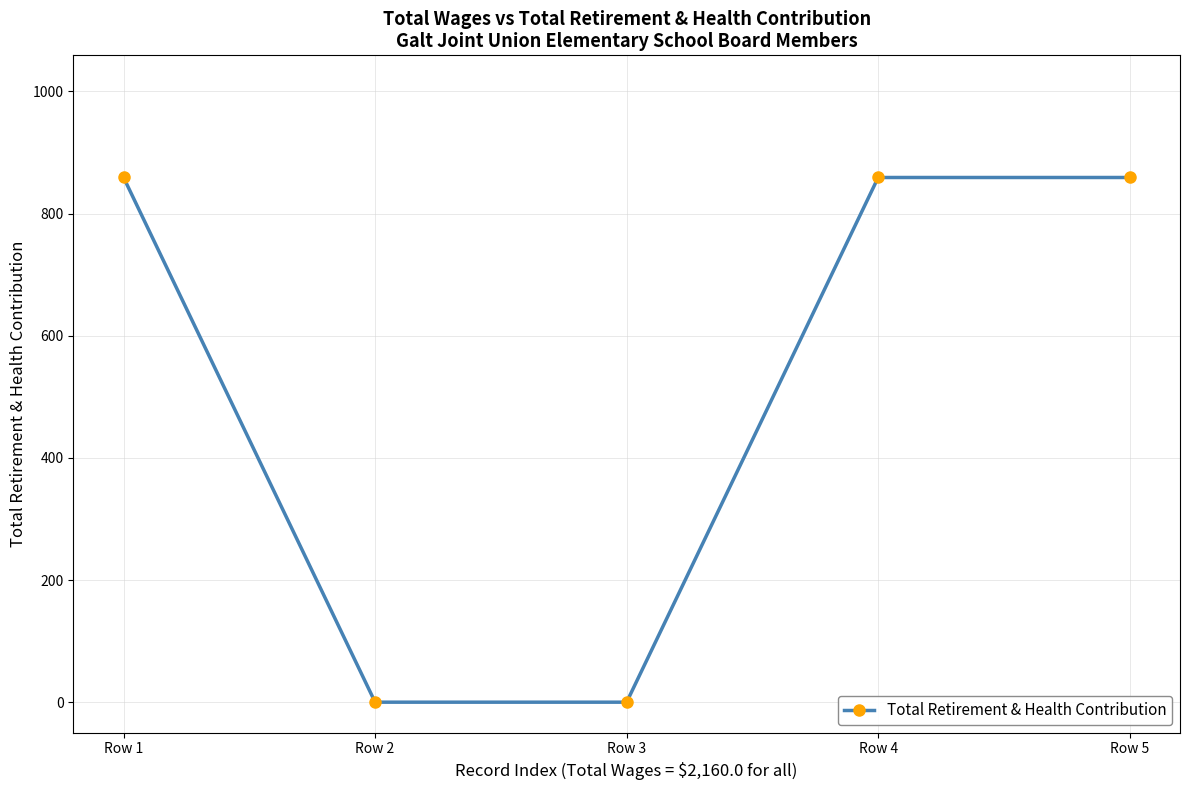

True or false: the data shows 859 at Row 1.

True